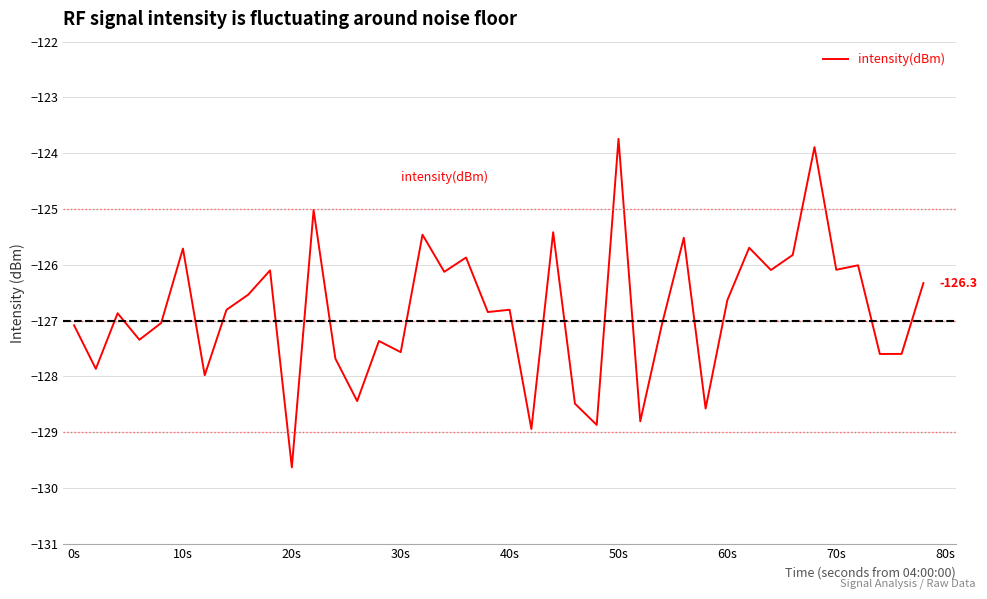

What is the difference between the maximum and minimum values?

5.9